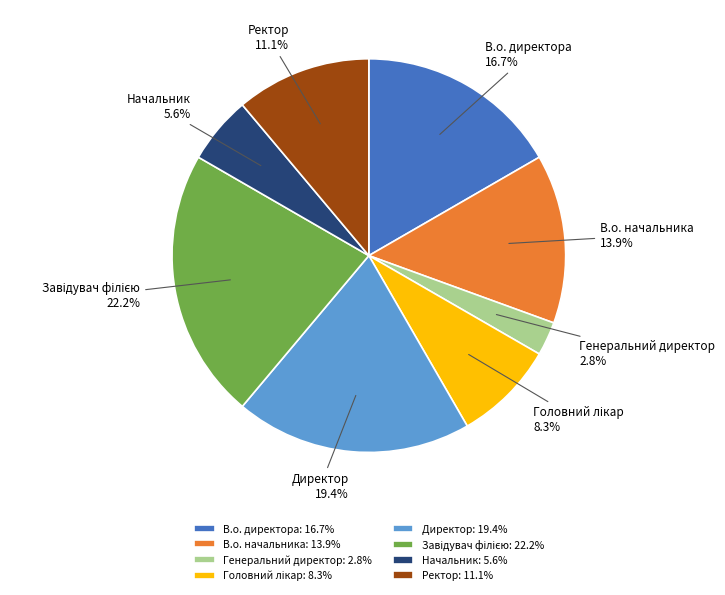

What is the ratio of the value at Начальник to the value at Генеральний директор?

2.0